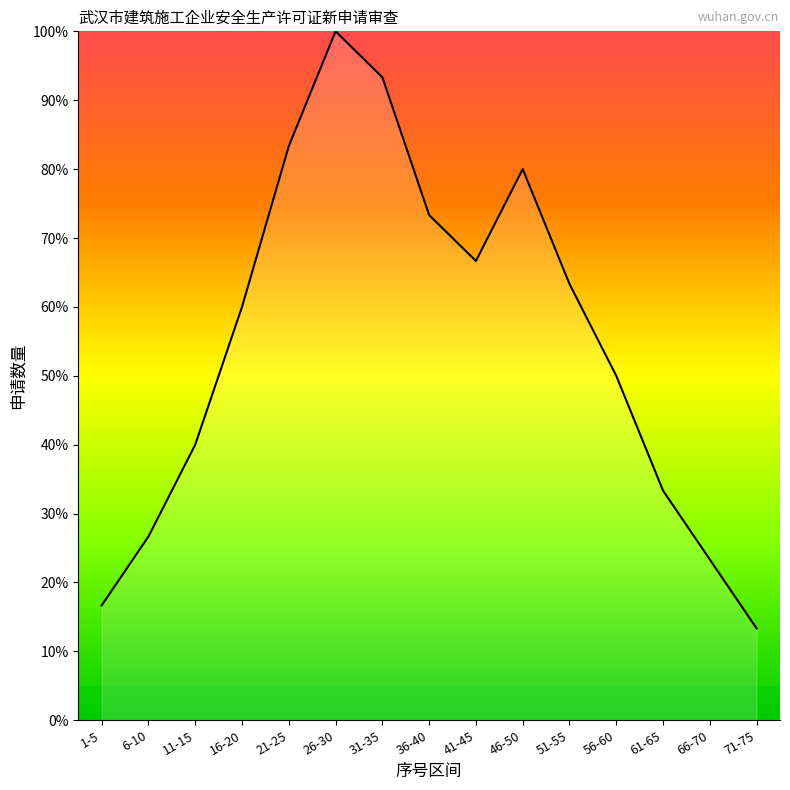

List the labels in order of value, largest first.

26-30, 31-35, 21-25, 46-50, 36-40, 41-45, 51-55, 16-20, 56-60, 11-15, 61-65, 6-10, 66-70, 1-5, 71-75